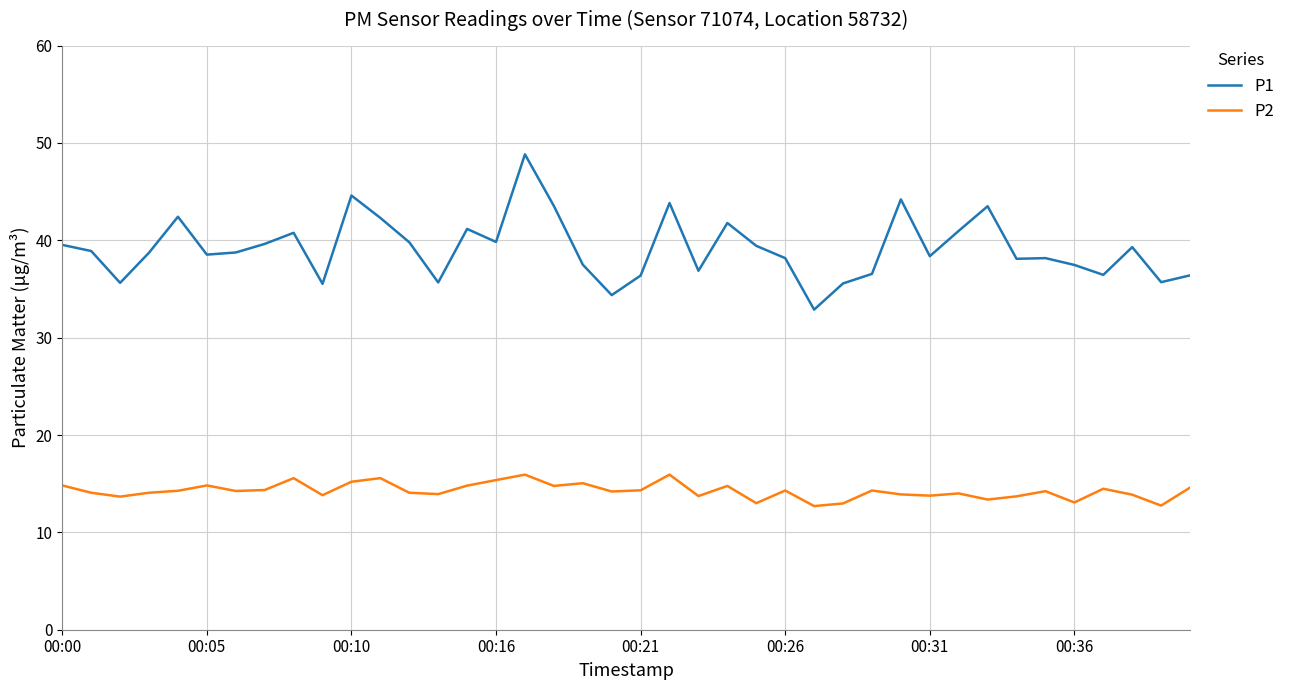

Rank the series by their maximum value, from lowest to highest.

P2, P1